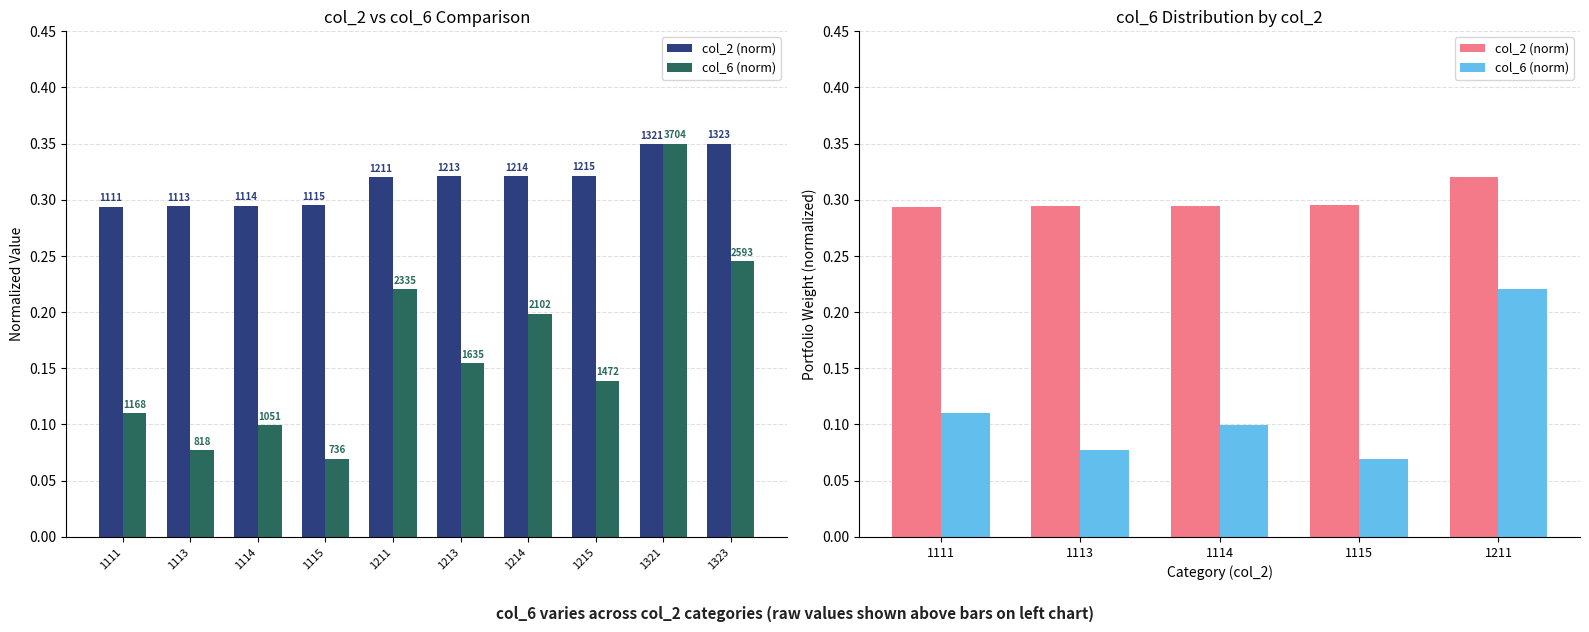

List the labels in order of col_6 (norm) value, smallest first.

1115, 1113, 1114, 1111, 1211